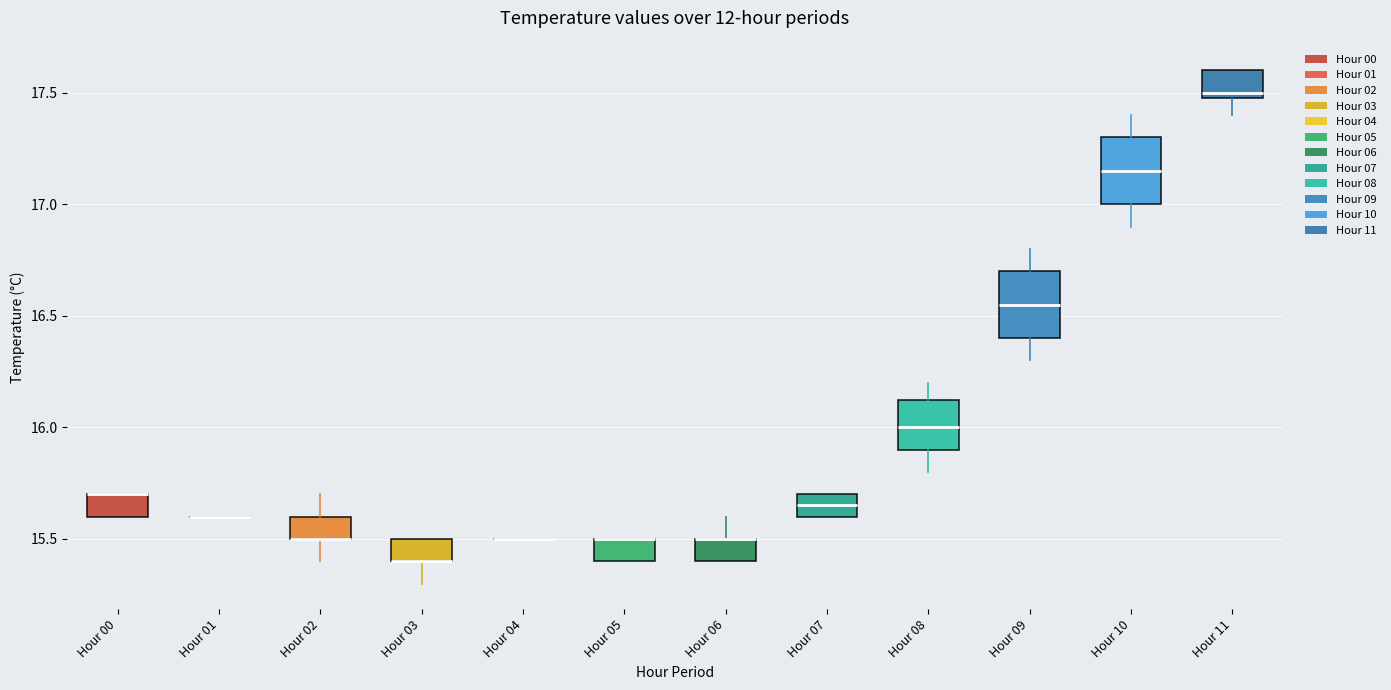

Reading left to right, read every box against the y-axis: the position of its median line, the range the box covers, and the ends of its whiskers. The values are not printed on the chart, so give them approximately, as read against the axis.

Hour 00: median 15.70 (drawn on the box's upper edge), box 15.60 to 15.70, whiskers 15.60 to 15.70
Hour 01: box collapsed to a line at 15.60, whiskers 15.60 to 15.60
Hour 02: median 15.50 (drawn on the box's lower edge), box 15.50 to 15.60, whiskers 15.40 to 15.70
Hour 03: median 15.40 (drawn on the box's lower edge), box 15.40 to 15.50, whiskers 15.30 to 15.50
Hour 04: box collapsed to a line at 15.50, whiskers 15.50 to 15.50
Hour 05: median 15.50 (drawn on the box's upper edge), box 15.40 to 15.50, whiskers 15.40 to 15.50
Hour 06: median 15.50 (drawn on the box's upper edge), box 15.40 to 15.50, whiskers 15.40 to 15.60
Hour 07: median 15.65, box 15.60 to 15.70, whiskers 15.60 to 15.70
Hour 08: median 16.00, box 15.90 to 16.15, whiskers 15.80 to 16.20
Hour 09: median 16.55, box 16.40 to 16.70, whiskers 16.30 to 16.80
Hour 10: median 17.15, box 17.00 to 17.30, whiskers 16.90 to 17.40
Hour 11: median 17.50 (just above the box's lower edge), box 17.50 to 17.60, whiskers 17.40 to 17.60